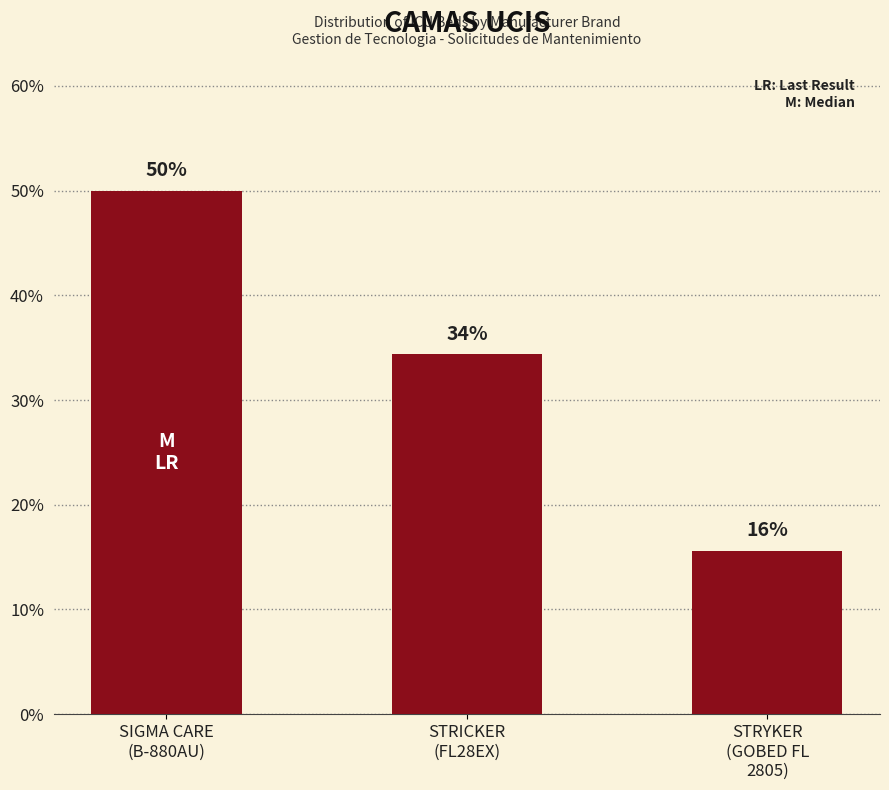

What position from the left is STRYKER
(GOBED FL
2805)?

3